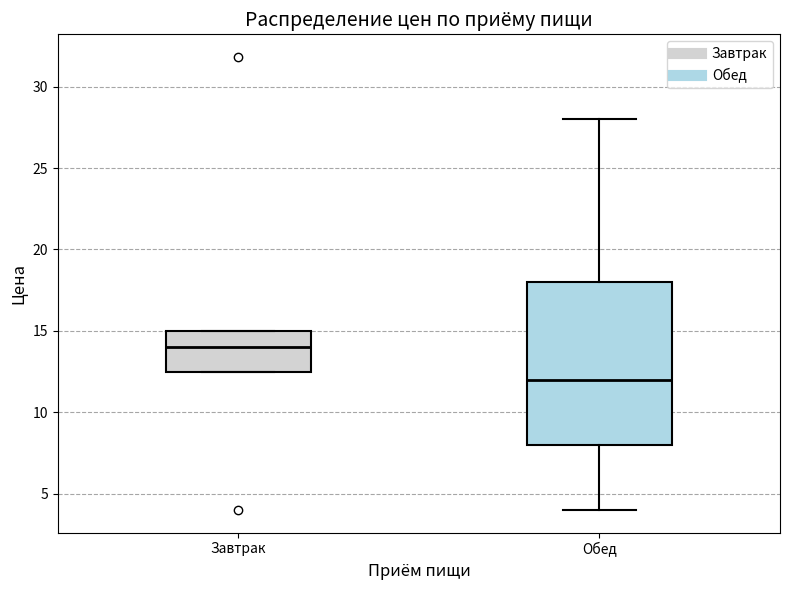

Reading left to right, read every box against the y-axis: the position of its median line, the range the box covers, and the ends of its whiskers. The values are not printed on the chart, so give them approximately, as read against the axis.

Завтрак: median 14.0, box 12.5 to 15.0, whiskers 12.5 to 15.0
Обед: median 12.0, box 8.0 to 18.0, whiskers 4.0 to 28.0